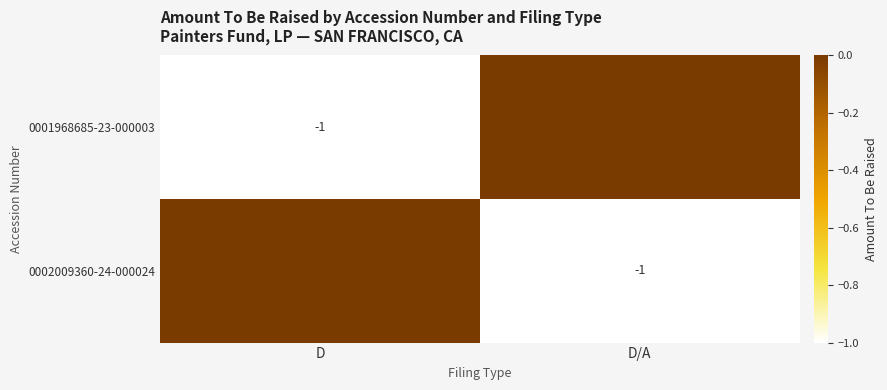

List the labels in order of 0001968685-23-000003 value, largest first.

D/A, D